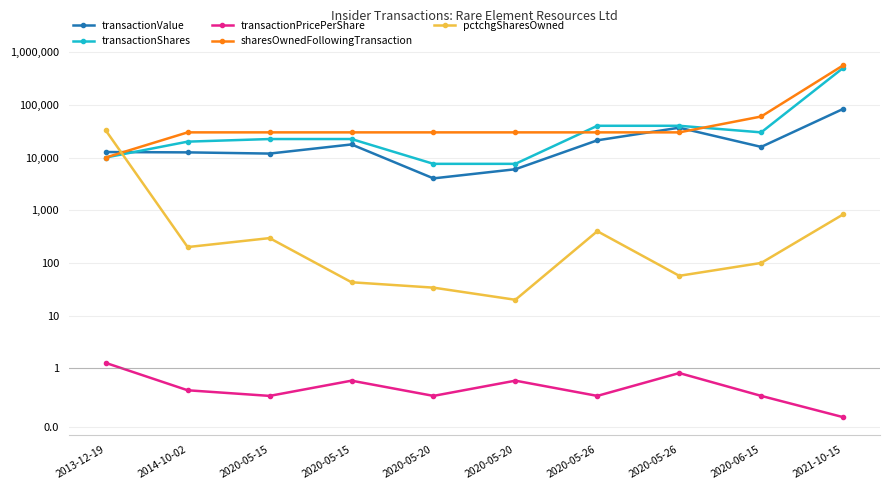

True or false: transactionShares and transactionPricePerShare cross at least once.

False